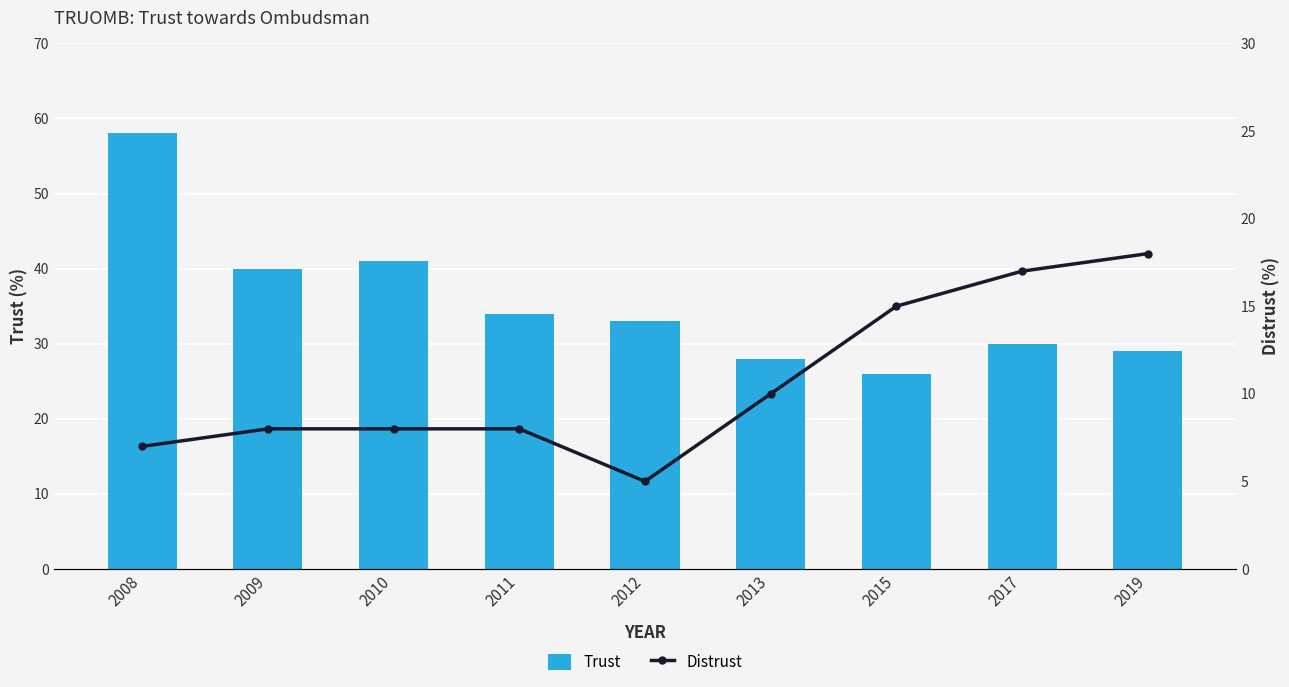

Is it true that Trust equals 30 at 2017?

True